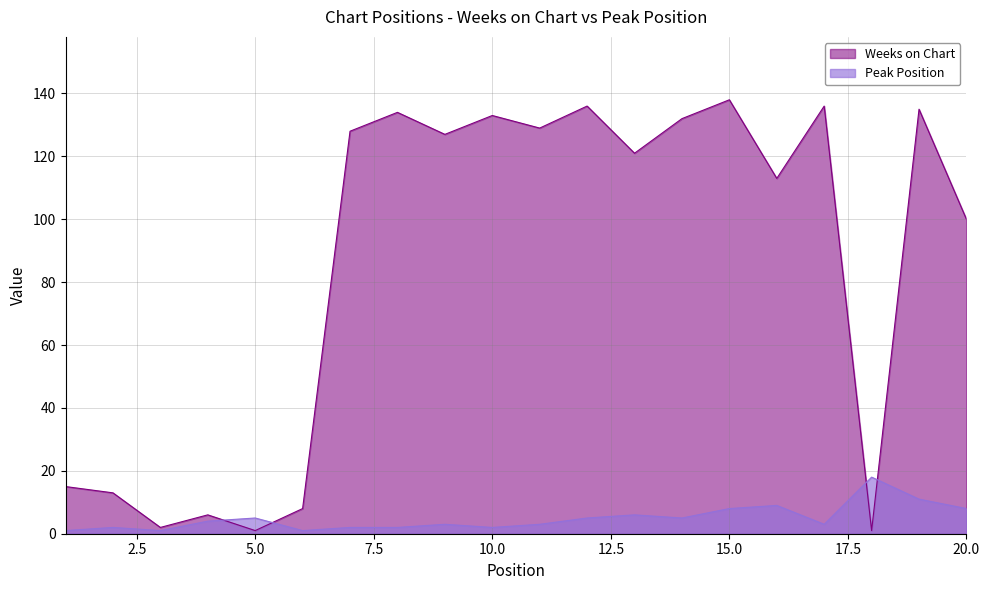

Between 8 and 18, which is larger?

8